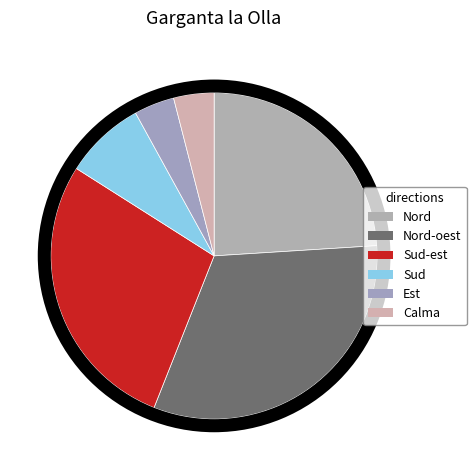

What percentage is NOT represented by Sud-est?

72.0%